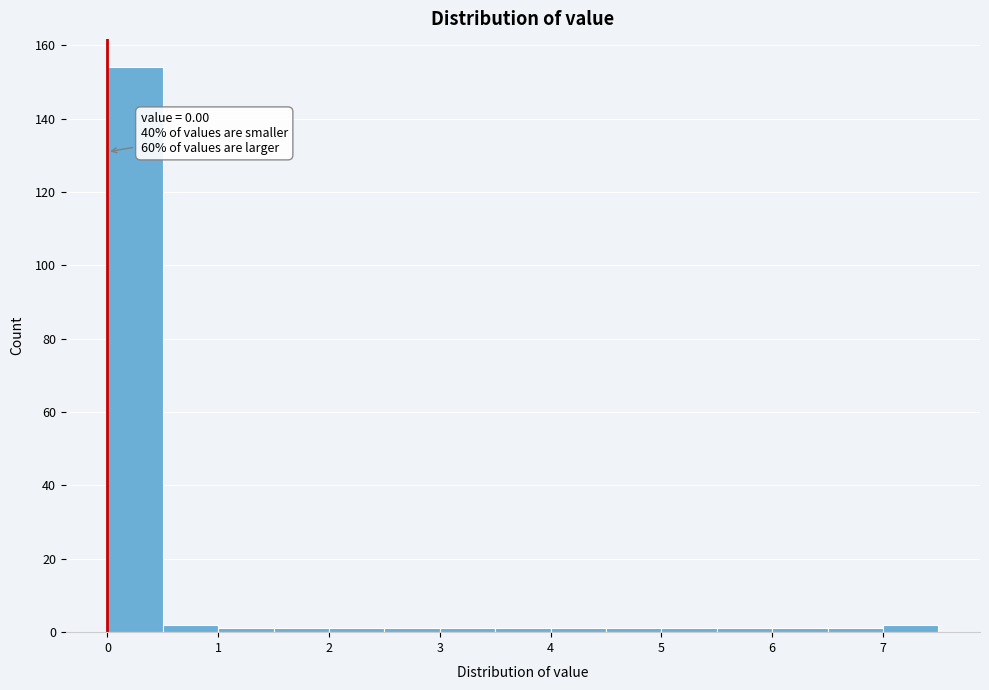

Which range on the x-axis has the tallest bar?

0.0 to 0.5